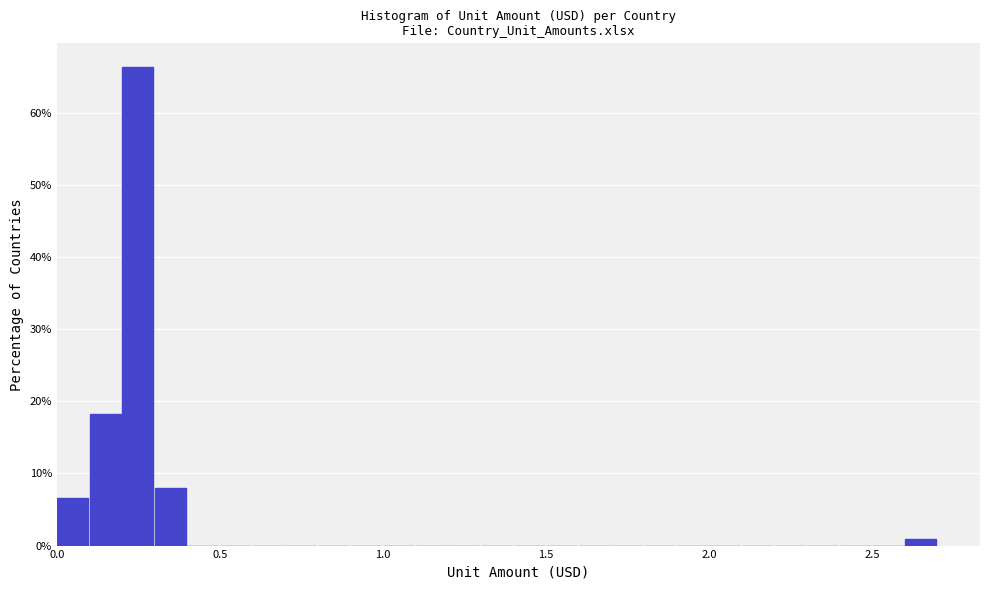

Read against the x-axis, roughly where is the centre of the tallest bar?

0.25